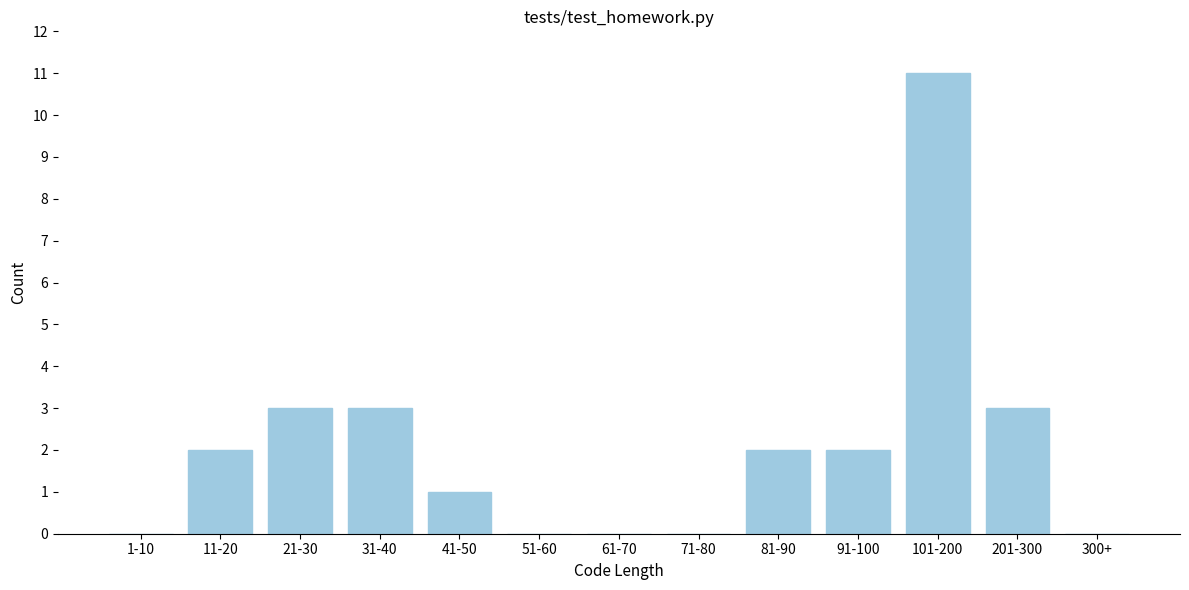

Reading left to right, list all the values displayed in this chart.

1-10=0	11-20=2	21-30=3	31-40=3	41-50=1	51-60=0	61-70=0	71-80=0	81-90=2	91-100=2	101-200=11	201-300=3	300+=0